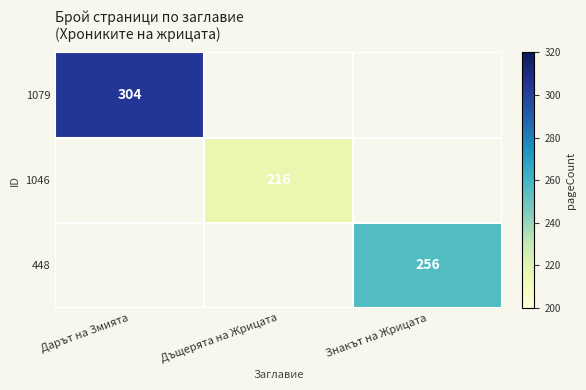

Is it true that 1046 equals 216 at Дъщерята на Жрицата?

True